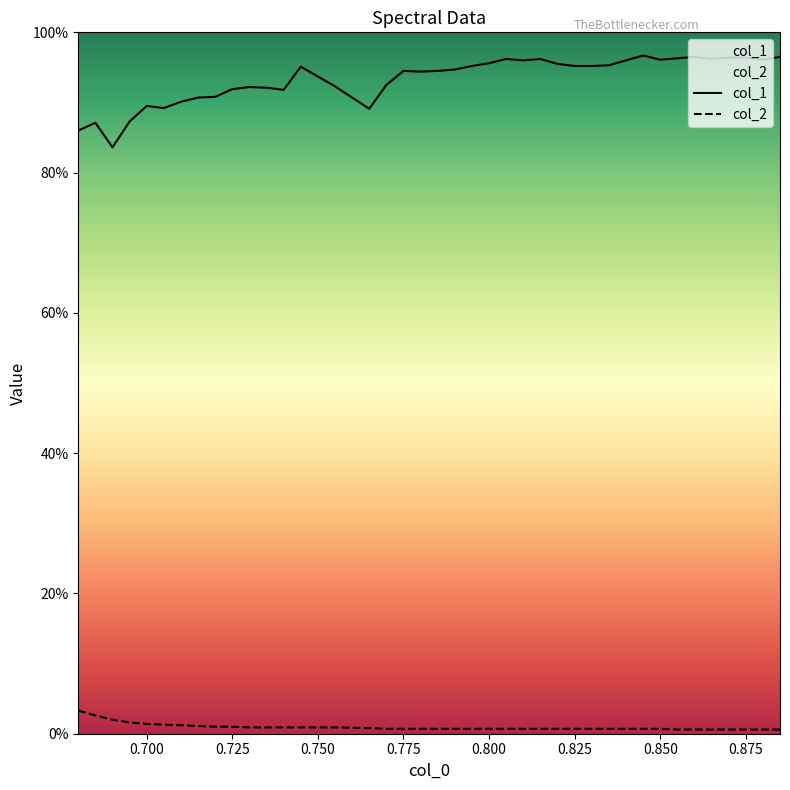

The value of col_2 at 21 is 0.0. True or false?

False